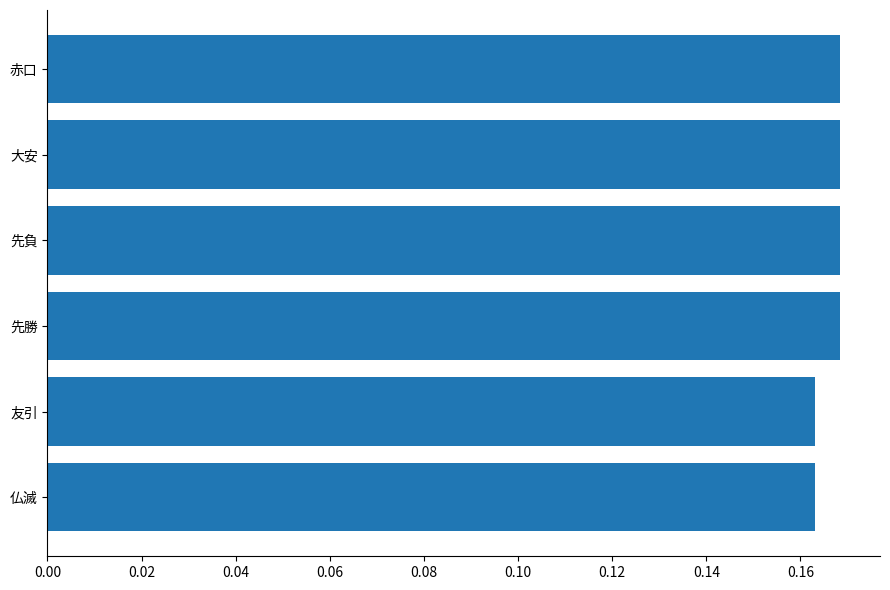

True or false: the data shows 0.1 at 先負.

False